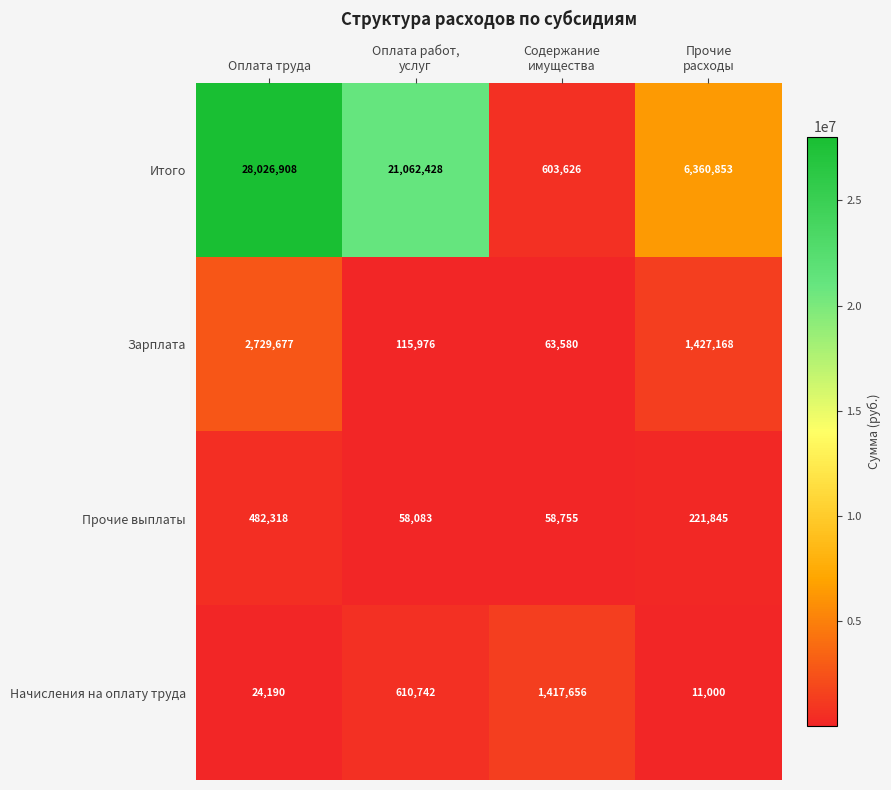

What is the sum of all Прочие выплаты values?

821001